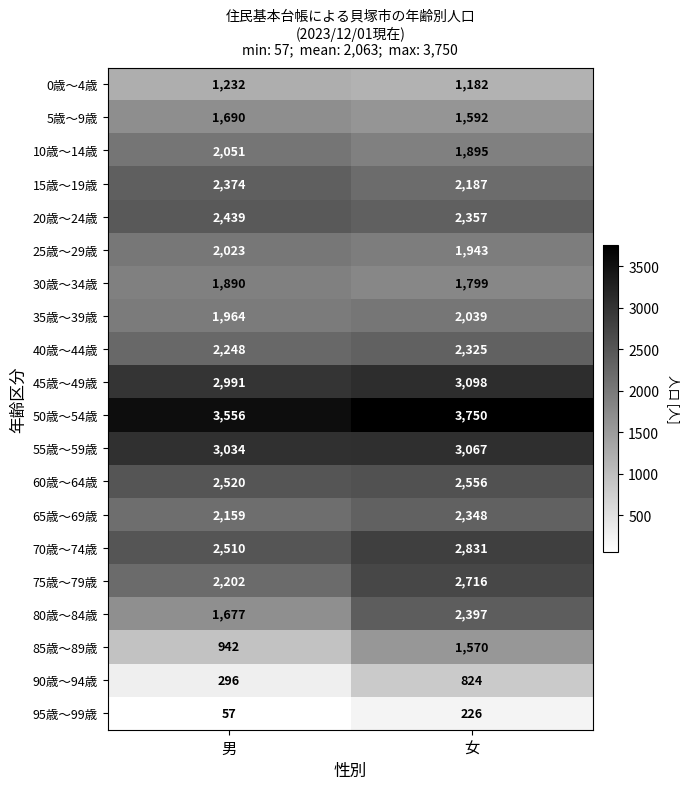

What is the sum of all 35歳～39歳 values?

4003